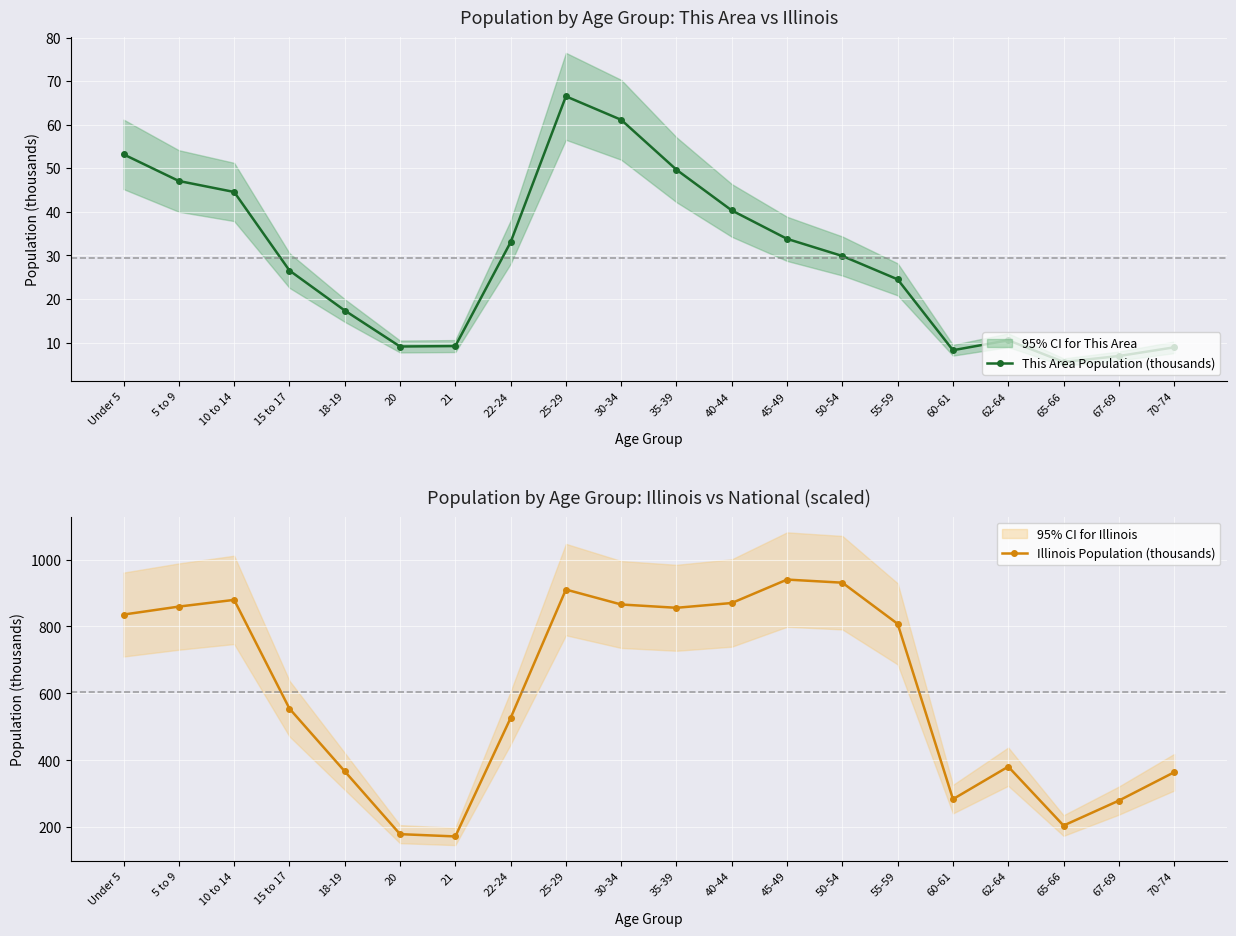

What is the value of the Illinois Population (thousands) point at the 8th from the left?

526.6